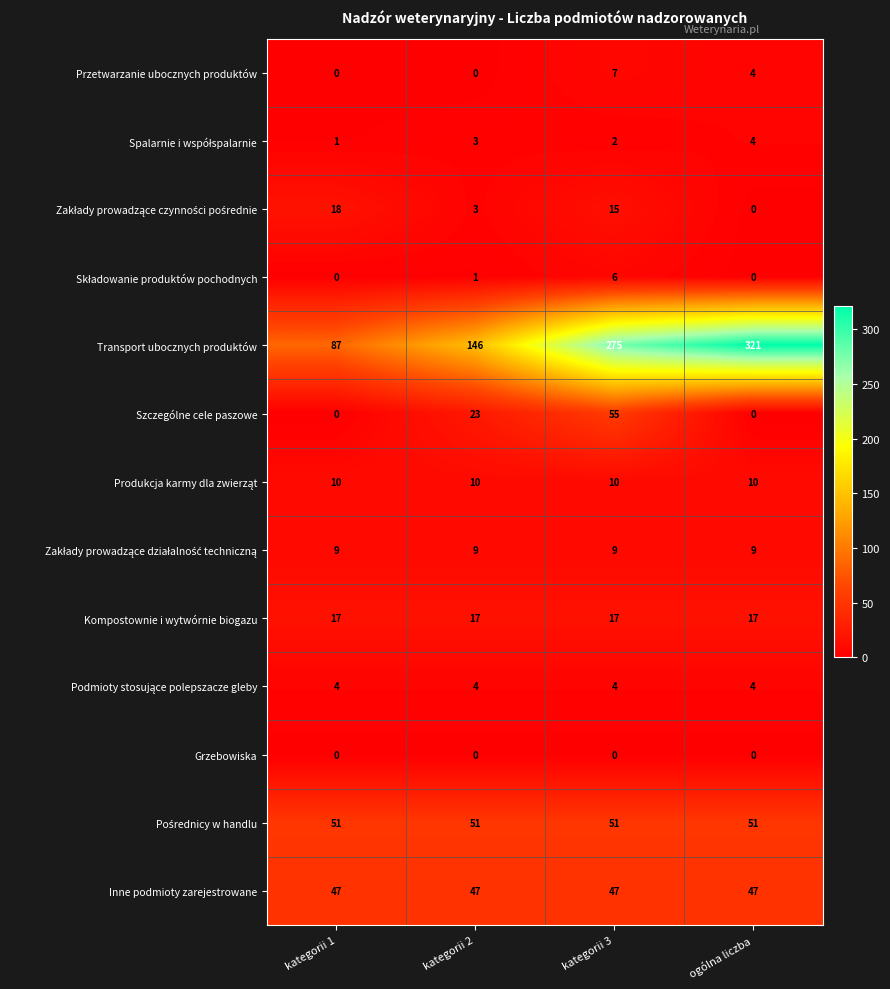

Where is Transport ubocznych produktów nearest to the value 204?

kategorii 2